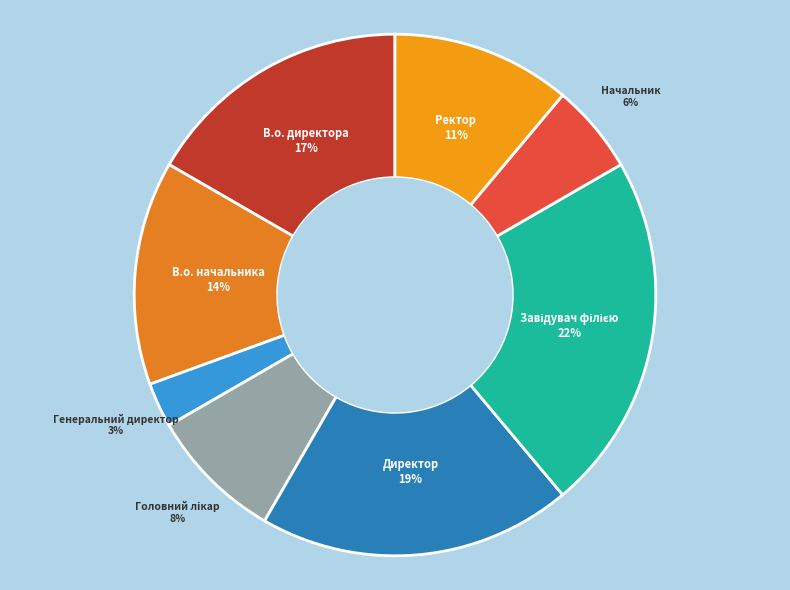

Do Начальник and Ректор together represent more than half of the pie?

No